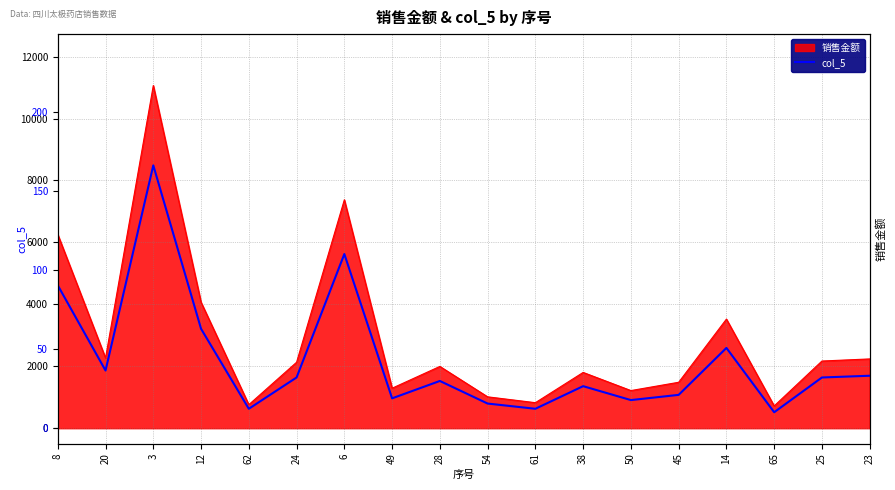

How many interior local peaks (higher than both neighbors) does the data have?

5